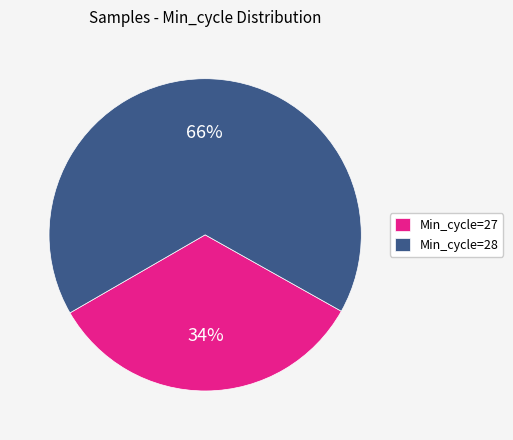

What is the largest slice in the pie chart?

Min_cycle=28